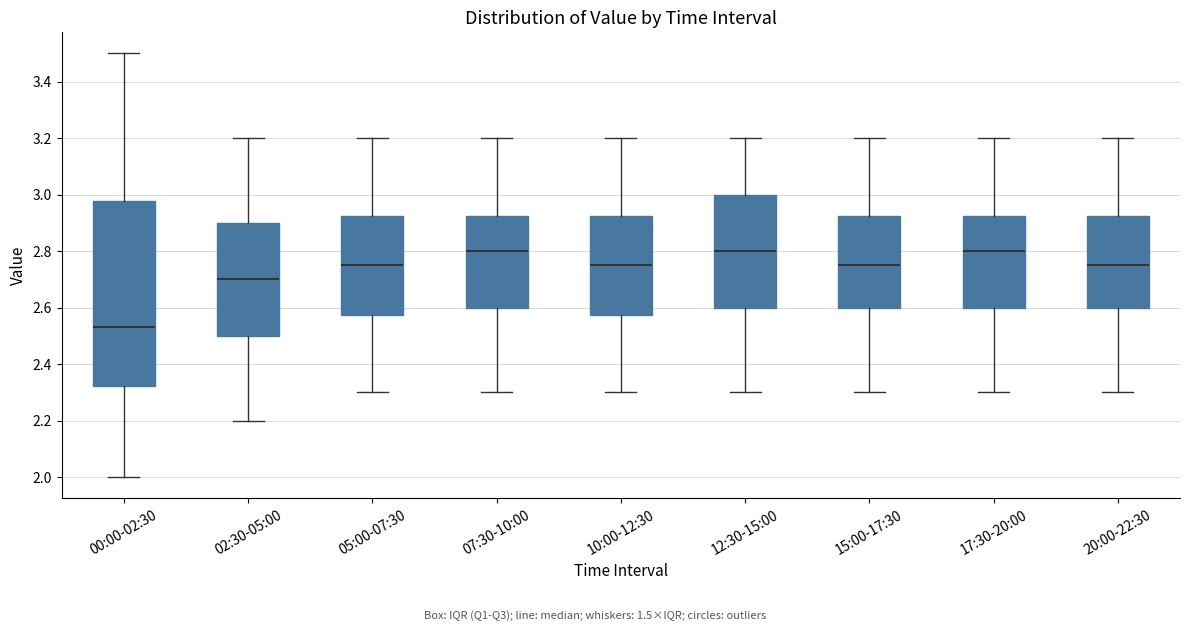

Comparing the boxes themselves (not the whiskers), which one is the tallest?

00:00-02:30